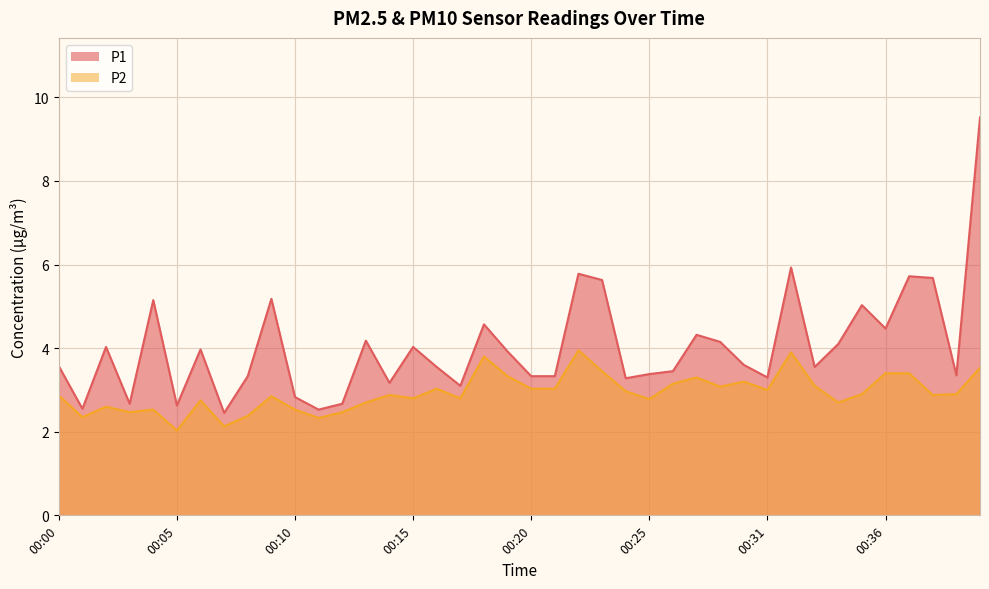

What is the total value across all series at 00:08?

5.7